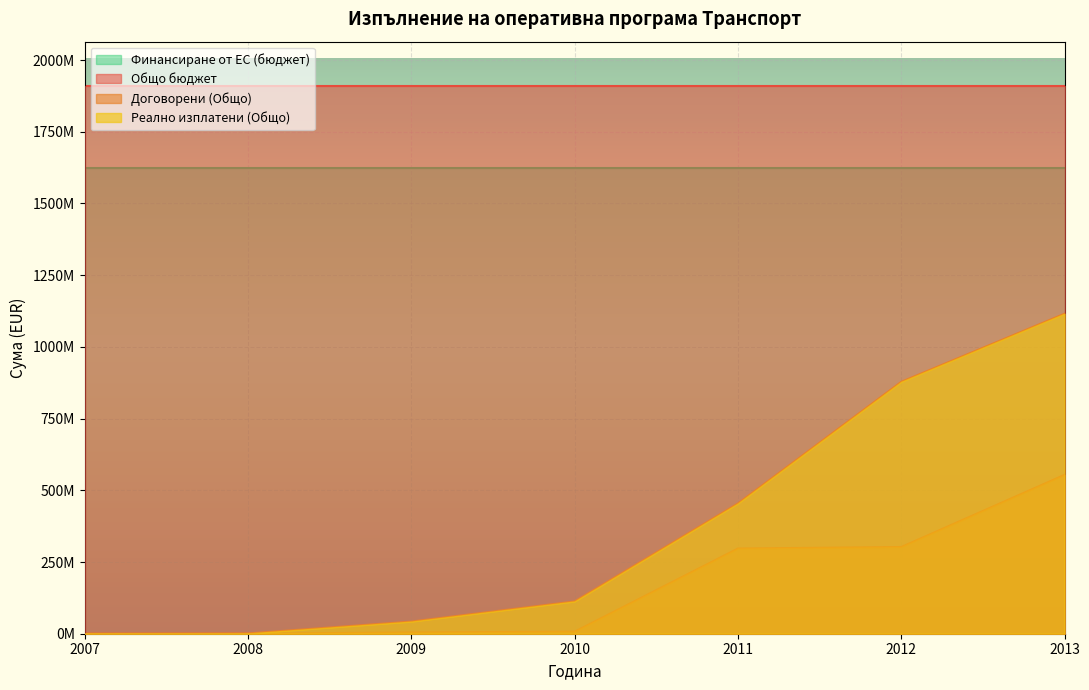

Is it true that Реално изплатени (Общо) equals 283454432.3 at 2011?

False